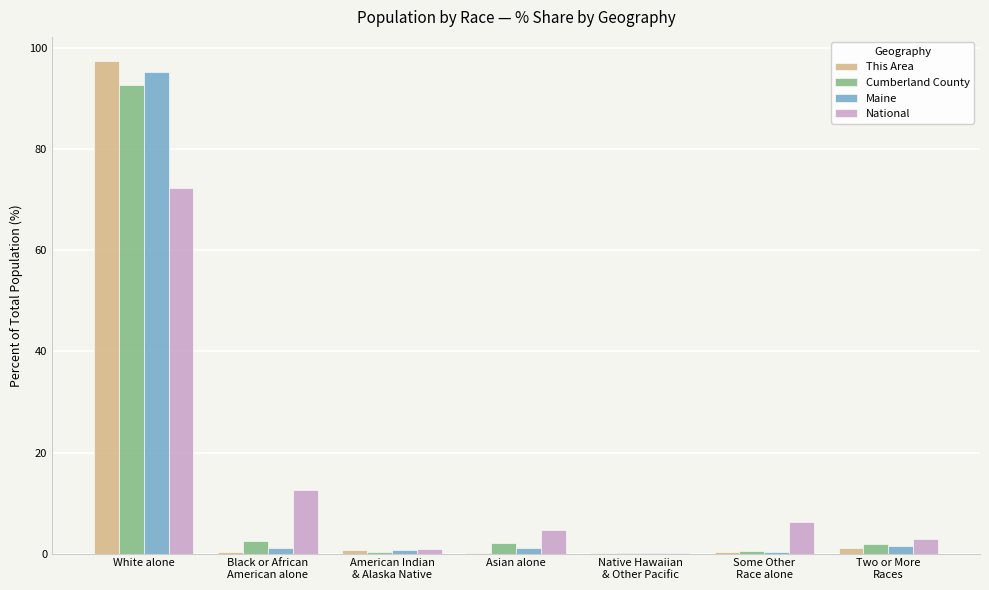

What is the maximum value for Cumberland County?

92.8